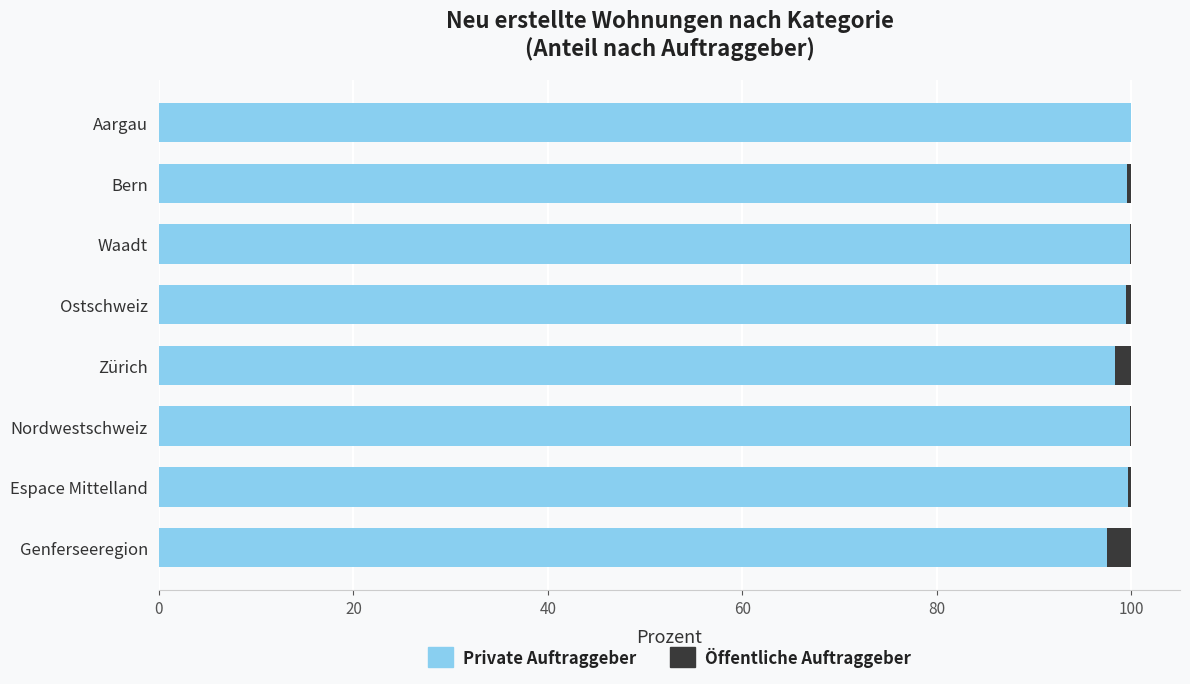

What is the highest value of the Private Auftraggeber series?

100.0